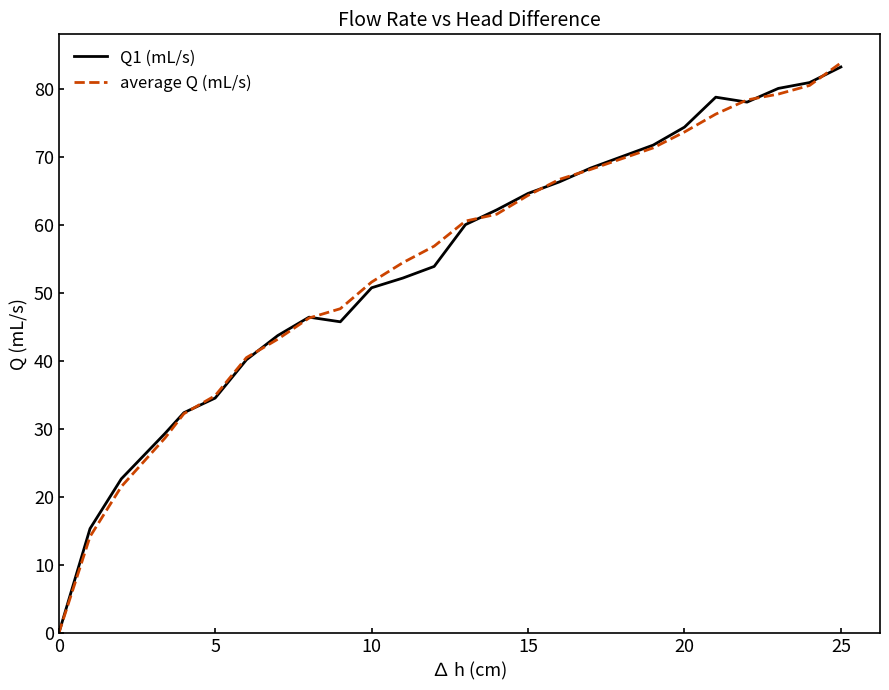

What is the maximum value for average Q (mL/s)?

83.8